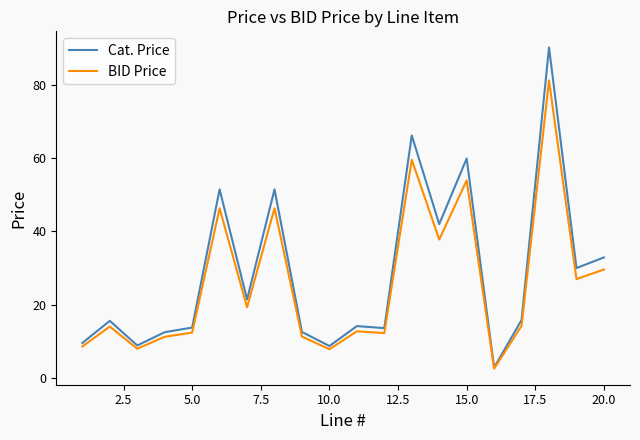

What is the lowest value of the BID Price series?

2.6